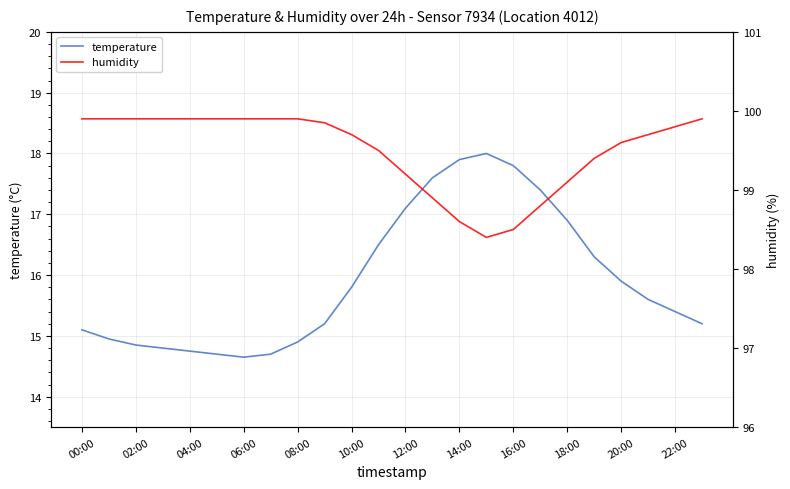

What is the sum of all humidity values?

2388.1